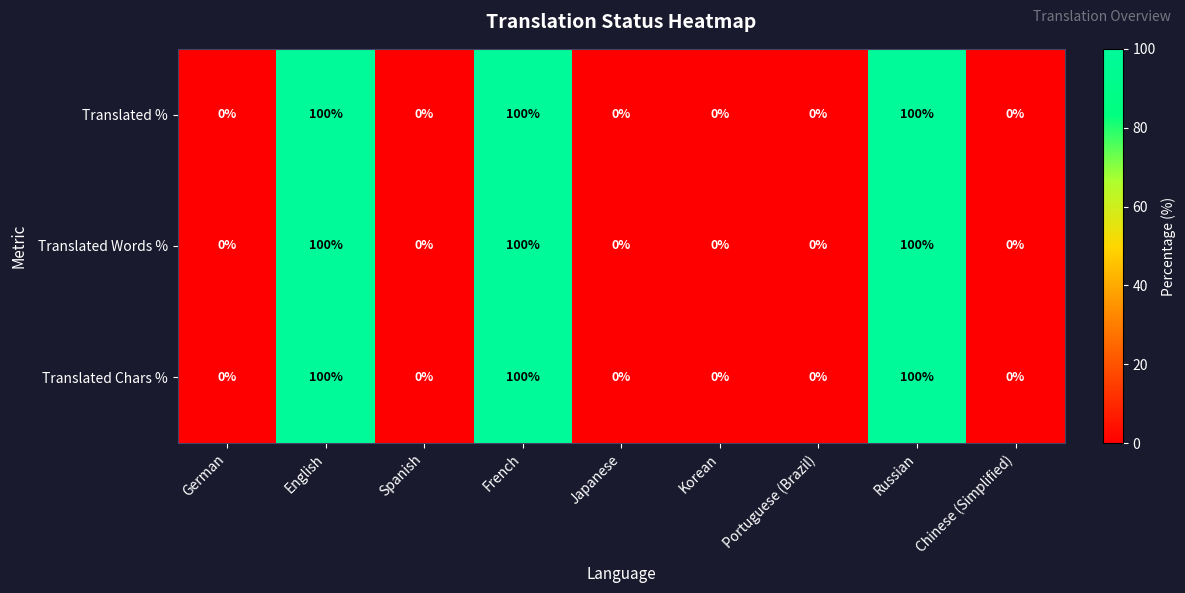

What is the sum of the Translated % values at French and Chinese (Simplified)?

100